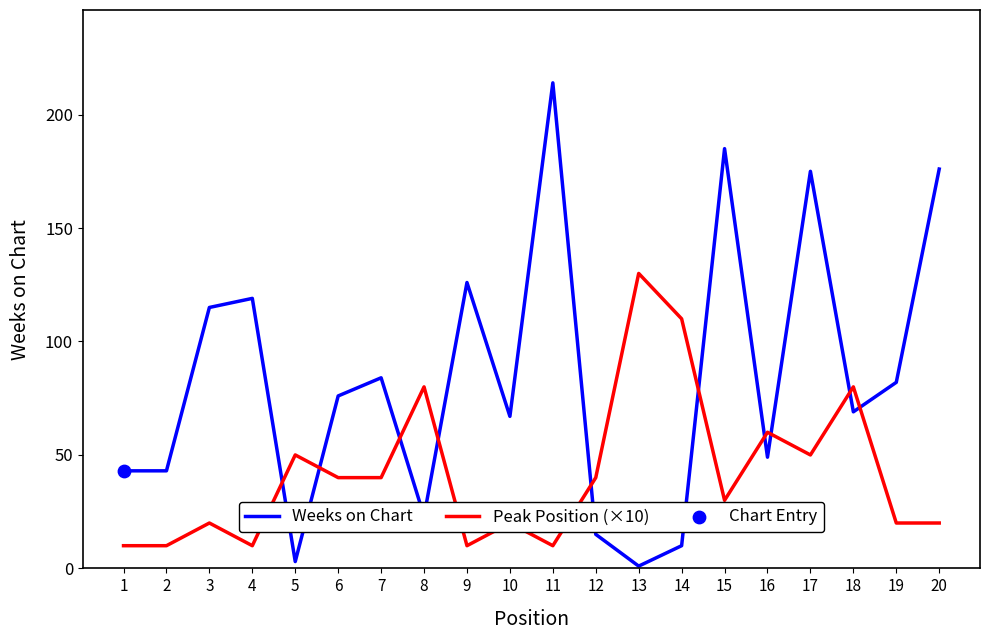

What is the spread (max minus min) of values at 6?

36